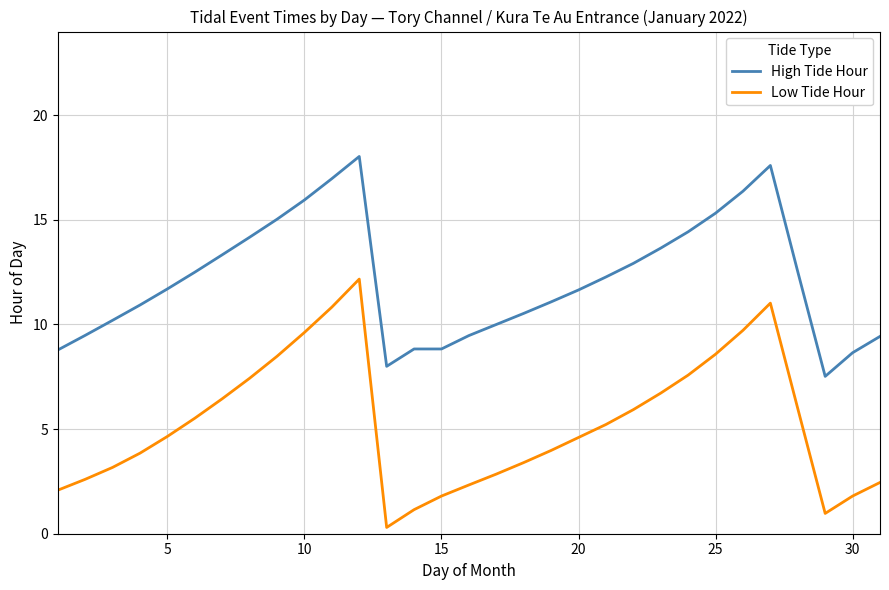

List the series in order of their overall mean, lowest first.

Low Tide Hour, High Tide Hour